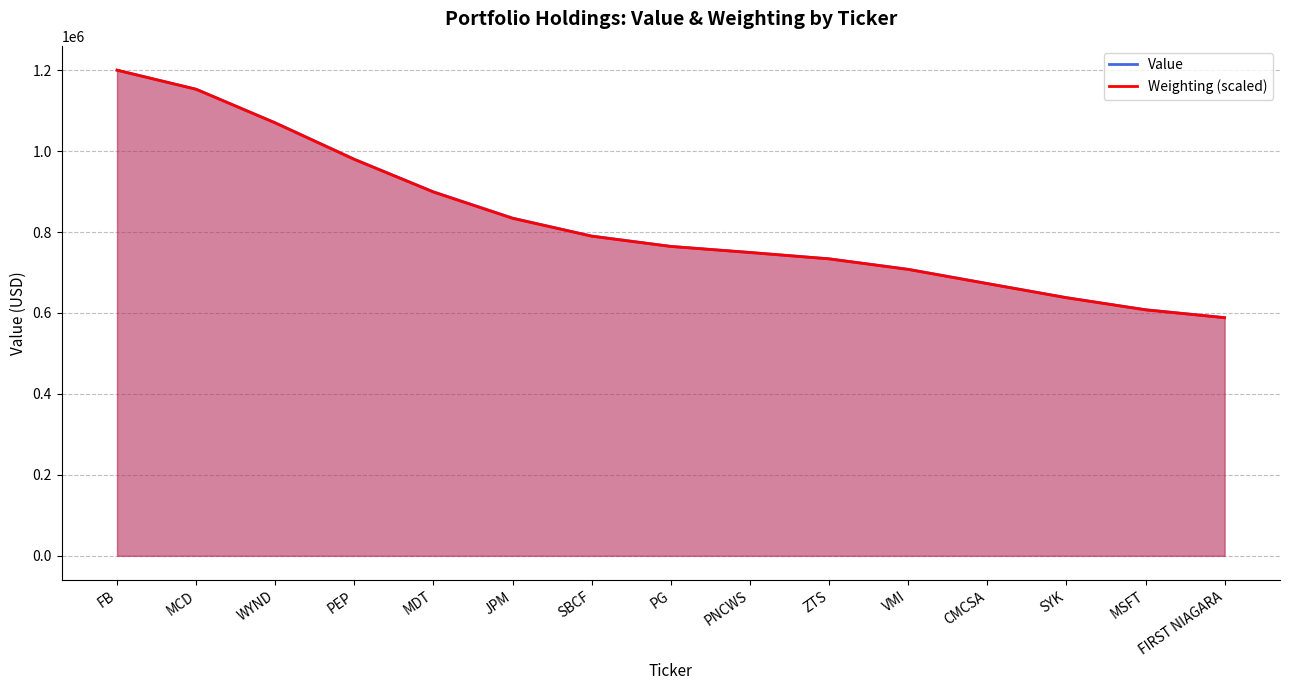

At FIRST NIAGARA, list the series in order from largest to smallest.

Weighting, Value